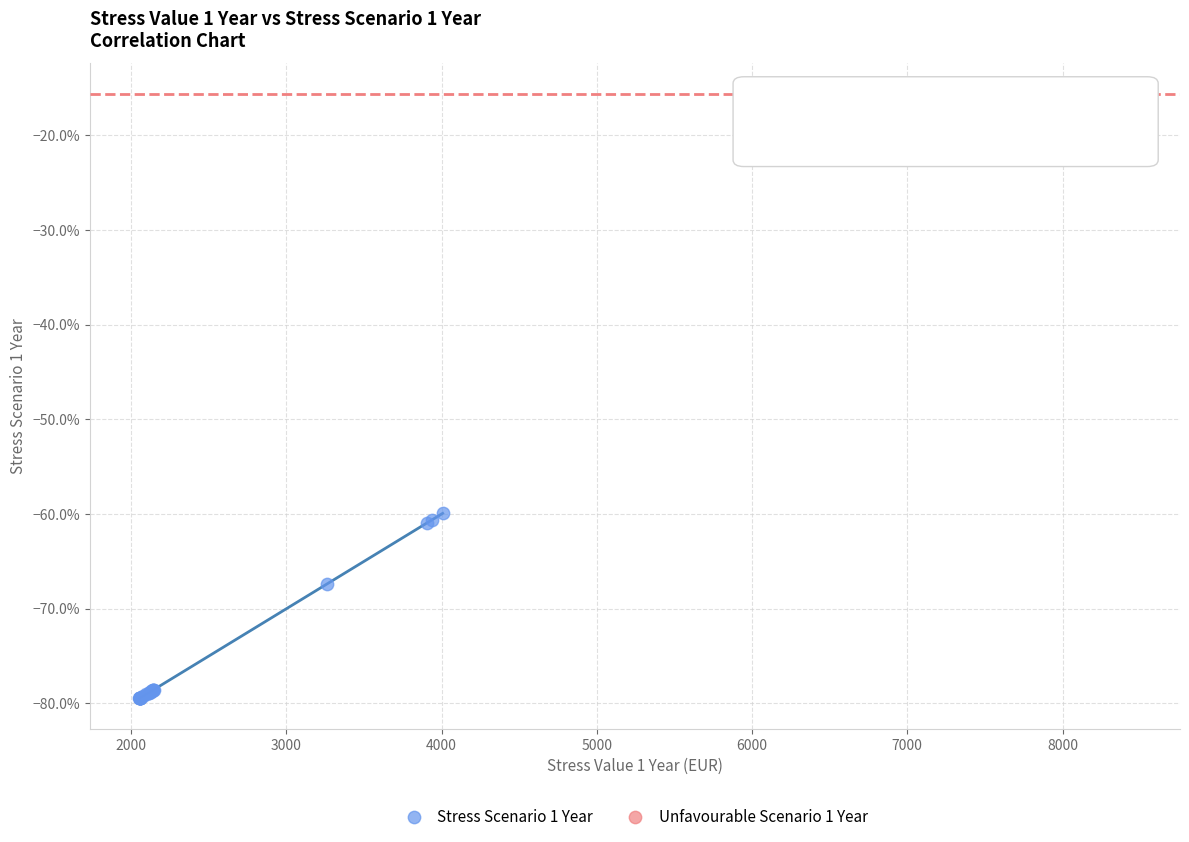

What are all the series names shown in the legend?

Stress Scenario 1 Year, Unfavourable Scenario 1 Year